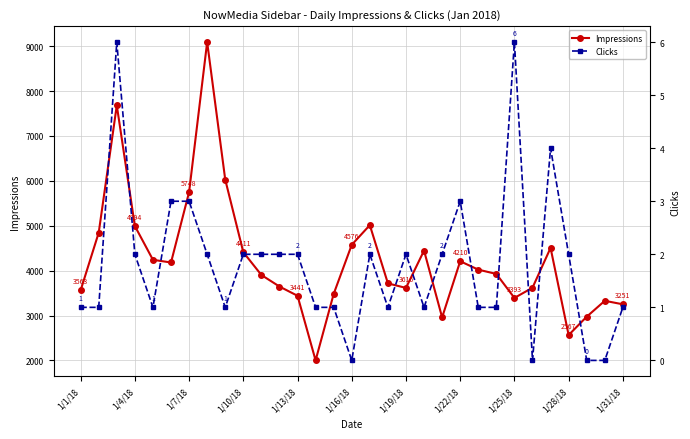

How many distinct data groups are displayed?

2